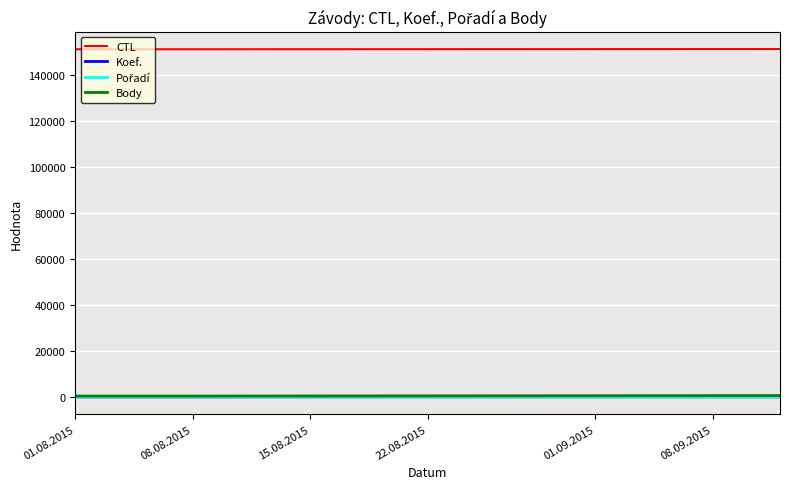

What is the minimum value for CTL?

151413